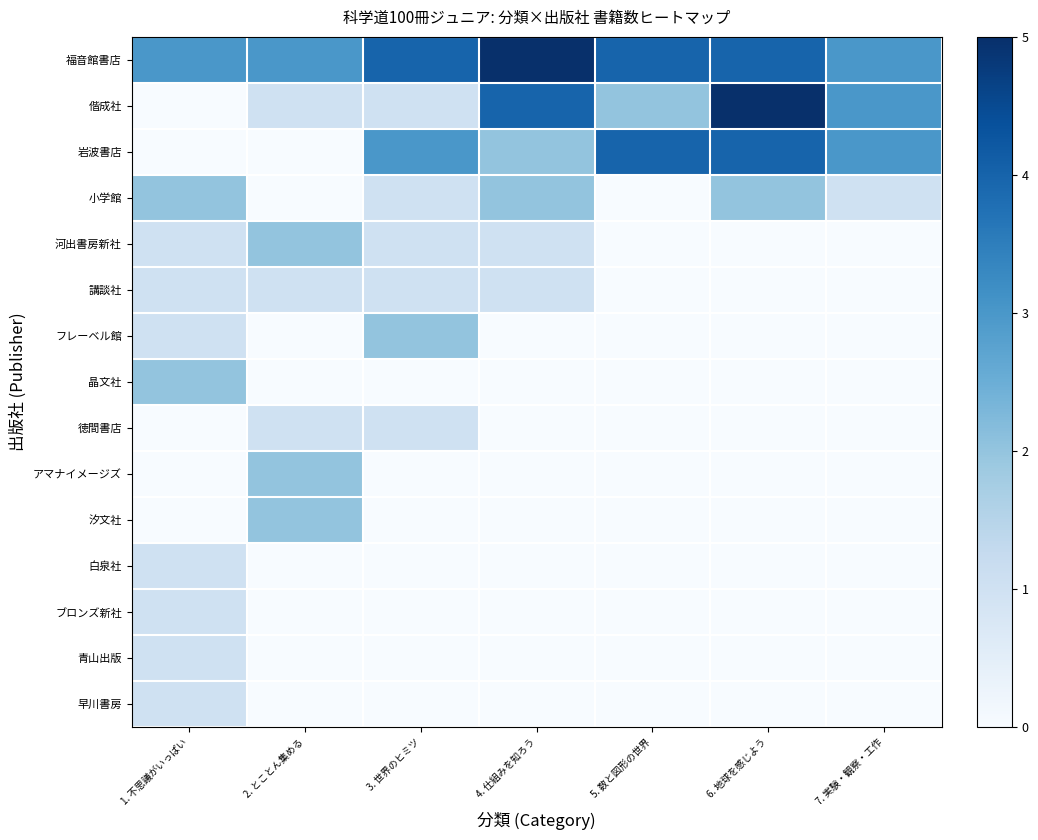

Reading left to right, transcribe all the data shown in this chart.

福音館書店: 1. 不思議がいっぱい=3	2. とことん集める=3	3. 世界のヒミツ=4	4. 仕組みを知ろう=5	5. 数と図形の世界=4	6. 地球を感じよう=4	7. 実験・観察・工作=3
偕成社: 1. 不思議がいっぱい=0	2. とことん集める=1	3. 世界のヒミツ=1	4. 仕組みを知ろう=4	5. 数と図形の世界=2	6. 地球を感じよう=5	7. 実験・観察・工作=3
岩波書店: 1. 不思議がいっぱい=0	2. とことん集める=0	3. 世界のヒミツ=3	4. 仕組みを知ろう=2	5. 数と図形の世界=4	6. 地球を感じよう=4	7. 実験・観察・工作=3
小学館: 1. 不思議がいっぱい=2	2. とことん集める=0	3. 世界のヒミツ=1	4. 仕組みを知ろう=2	5. 数と図形の世界=0	6. 地球を感じよう=2	7. 実験・観察・工作=1
河出書房新社: 1. 不思議がいっぱい=1	2. とことん集める=2	3. 世界のヒミツ=1	4. 仕組みを知ろう=1	5. 数と図形の世界=0	6. 地球を感じよう=0	7. 実験・観察・工作=0
講談社: 1. 不思議がいっぱい=1	2. とことん集める=1	3. 世界のヒミツ=1	4. 仕組みを知ろう=1	5. 数と図形の世界=0	6. 地球を感じよう=0	7. 実験・観察・工作=0
フレーベル館: 1. 不思議がいっぱい=1	2. とことん集める=0	3. 世界のヒミツ=2	4. 仕組みを知ろう=0	5. 数と図形の世界=0	6. 地球を感じよう=0	7. 実験・観察・工作=0
晶文社: 1. 不思議がいっぱい=2	2. とことん集める=0	3. 世界のヒミツ=0	4. 仕組みを知ろう=0	5. 数と図形の世界=0	6. 地球を感じよう=0	7. 実験・観察・工作=0
徳間書店: 1. 不思議がいっぱい=0	2. とことん集める=1	3. 世界のヒミツ=1	4. 仕組みを知ろう=0	5. 数と図形の世界=0	6. 地球を感じよう=0	7. 実験・観察・工作=0
アマナイメージズ: 1. 不思議がいっぱい=0	2. とことん集める=2	3. 世界のヒミツ=0	4. 仕組みを知ろう=0	5. 数と図形の世界=0	6. 地球を感じよう=0	7. 実験・観察・工作=0
汐文社: 1. 不思議がいっぱい=0	2. とことん集める=2	3. 世界のヒミツ=0	4. 仕組みを知ろう=0	5. 数と図形の世界=0	6. 地球を感じよう=0	7. 実験・観察・工作=0
白泉社: 1. 不思議がいっぱい=1	2. とことん集める=0	3. 世界のヒミツ=0	4. 仕組みを知ろう=0	5. 数と図形の世界=0	6. 地球を感じよう=0	7. 実験・観察・工作=0
ブロンズ新社: 1. 不思議がいっぱい=1	2. とことん集める=0	3. 世界のヒミツ=0	4. 仕組みを知ろう=0	5. 数と図形の世界=0	6. 地球を感じよう=0	7. 実験・観察・工作=0
青山出版: 1. 不思議がいっぱい=1	2. とことん集める=0	3. 世界のヒミツ=0	4. 仕組みを知ろう=0	5. 数と図形の世界=0	6. 地球を感じよう=0	7. 実験・観察・工作=0
早川書房: 1. 不思議がいっぱい=1	2. とことん集める=0	3. 世界のヒミツ=0	4. 仕組みを知ろう=0	5. 数と図形の世界=0	6. 地球を感じよう=0	7. 実験・観察・工作=0